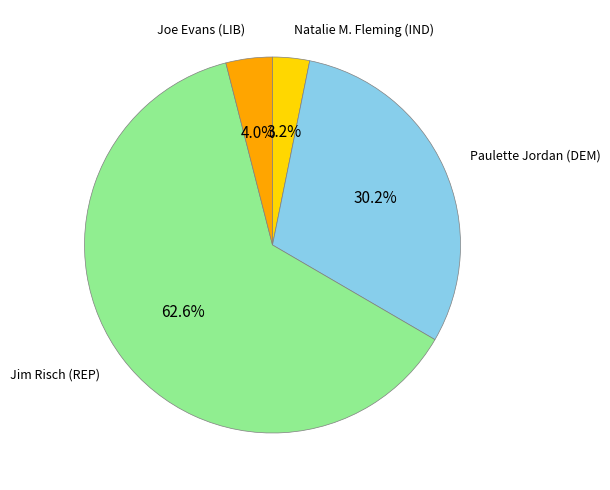

What is the total percentage of Paulette Jordan (DEM) and Jim Risch (REP)?

92.8%